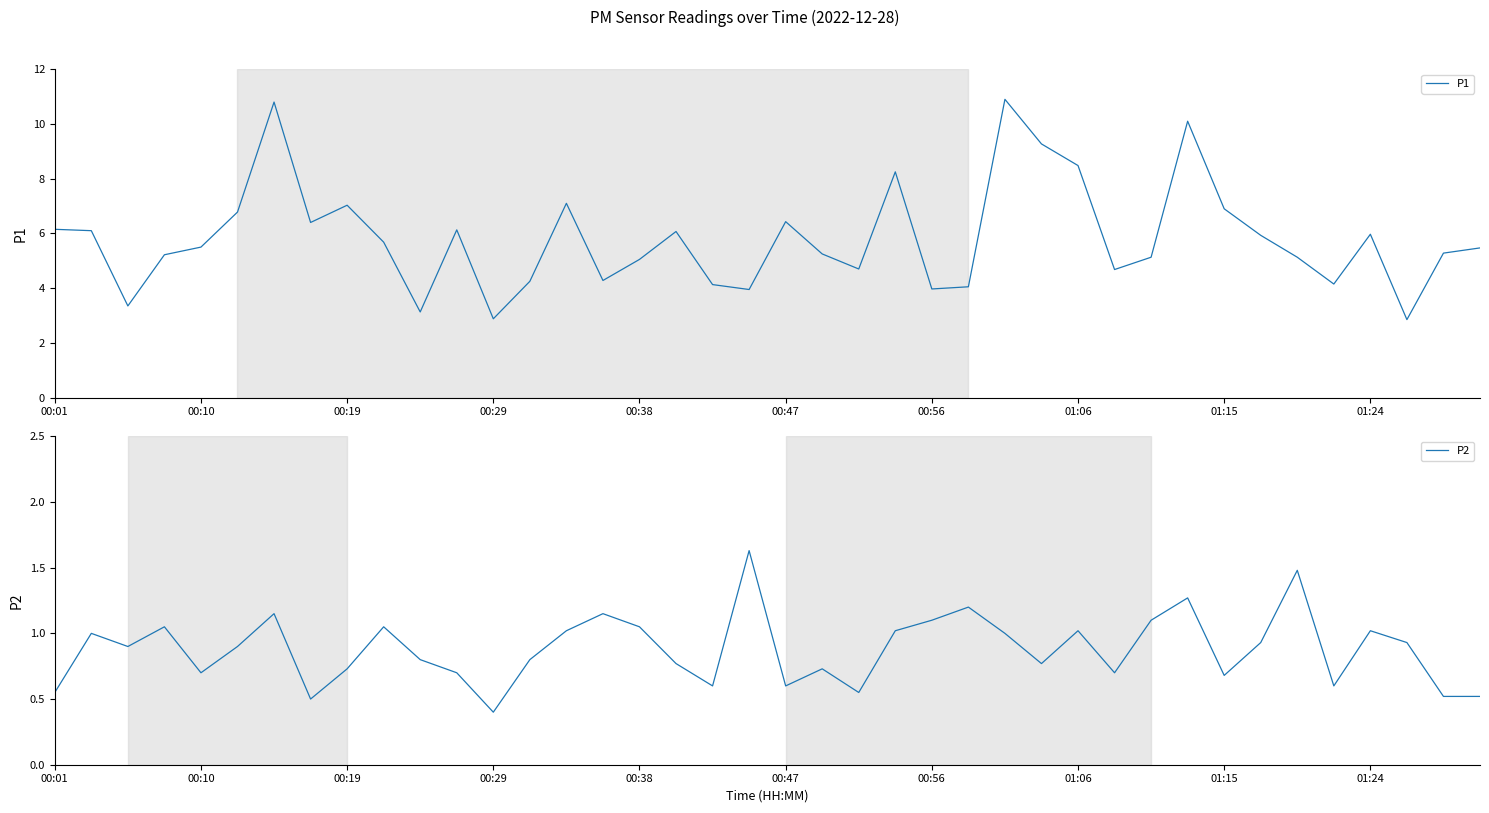

True or false: P2 has a value of 0.6 at 00:47.

True